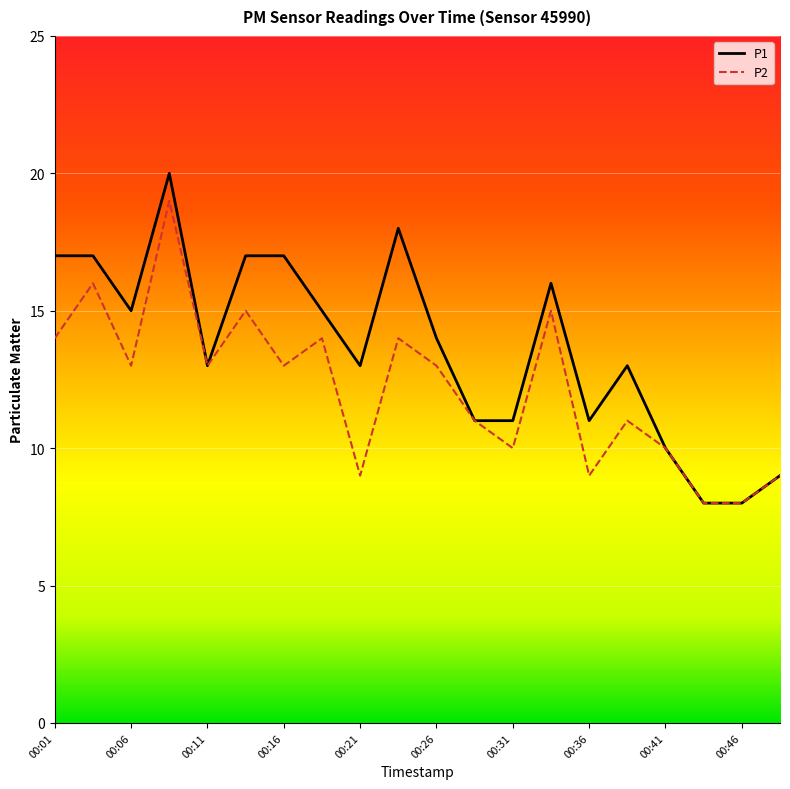

How many values in the P1 series are below 14?

10